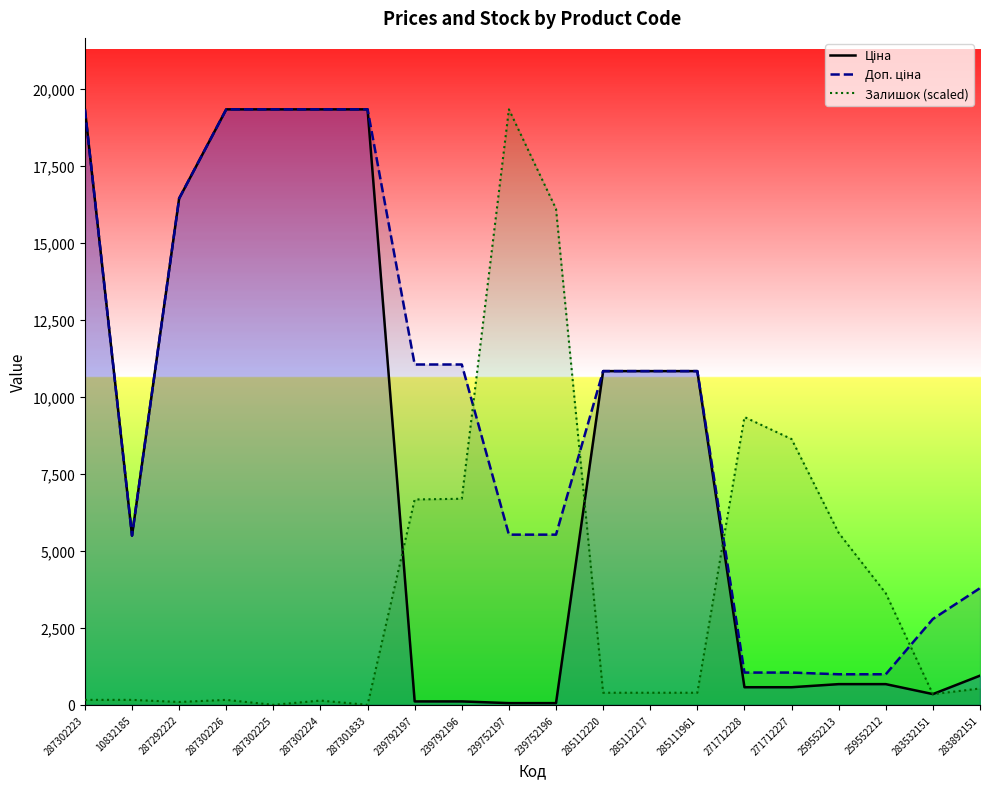

How many lines are shown in the chart?

3